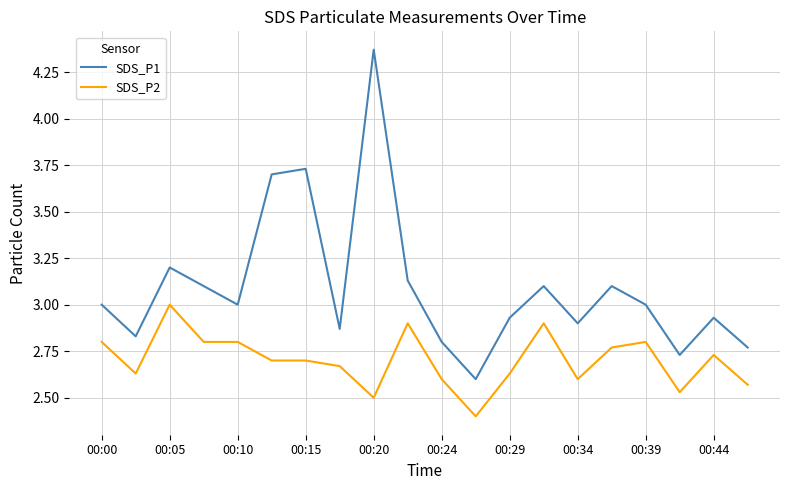

List the series in order of their peak value, lowest first.

SDS_P2, SDS_P1